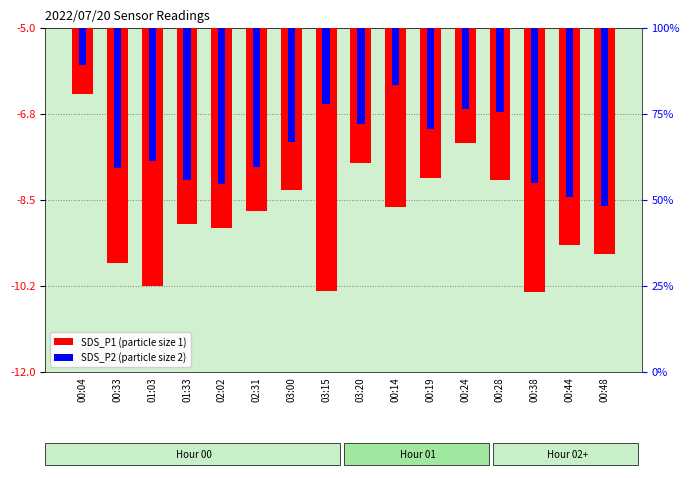

What is the highest value of the SDS_P2 series?

-5.8